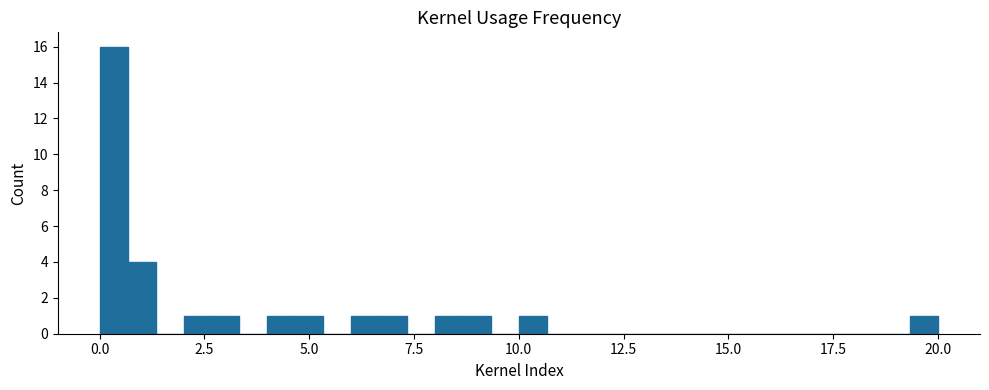

Read against the x-axis, roughly where is the centre of the tallest bar?

0.5